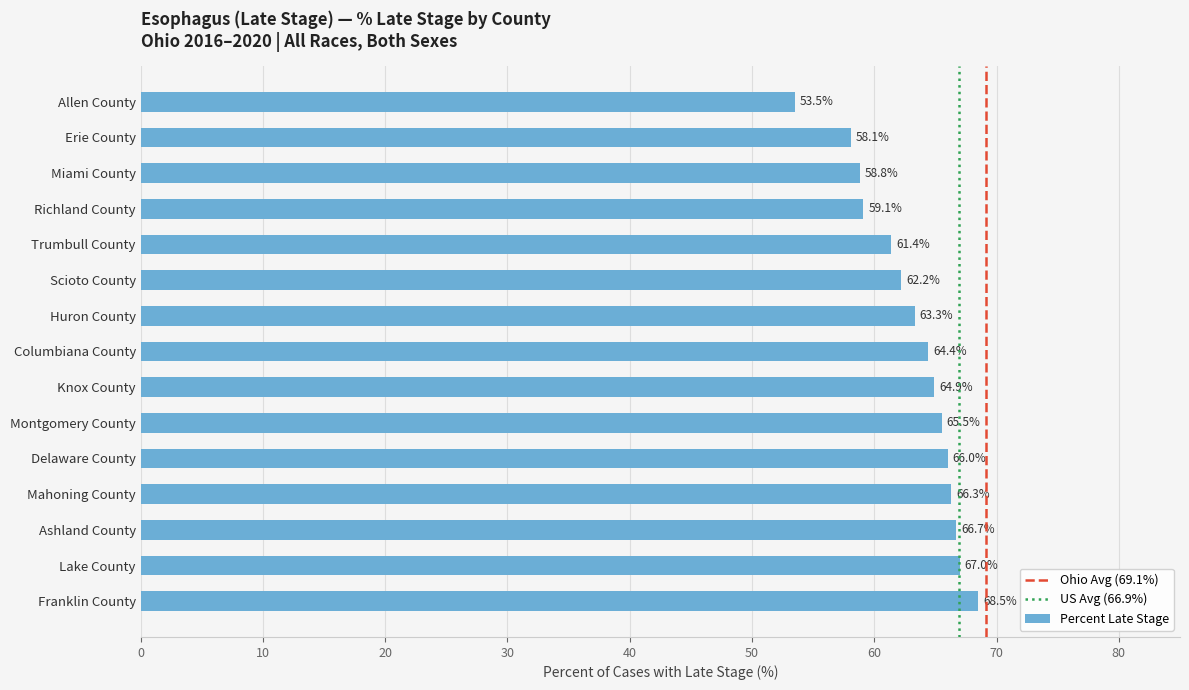

At which category does the chart reach its minimum across all series?

Allen County